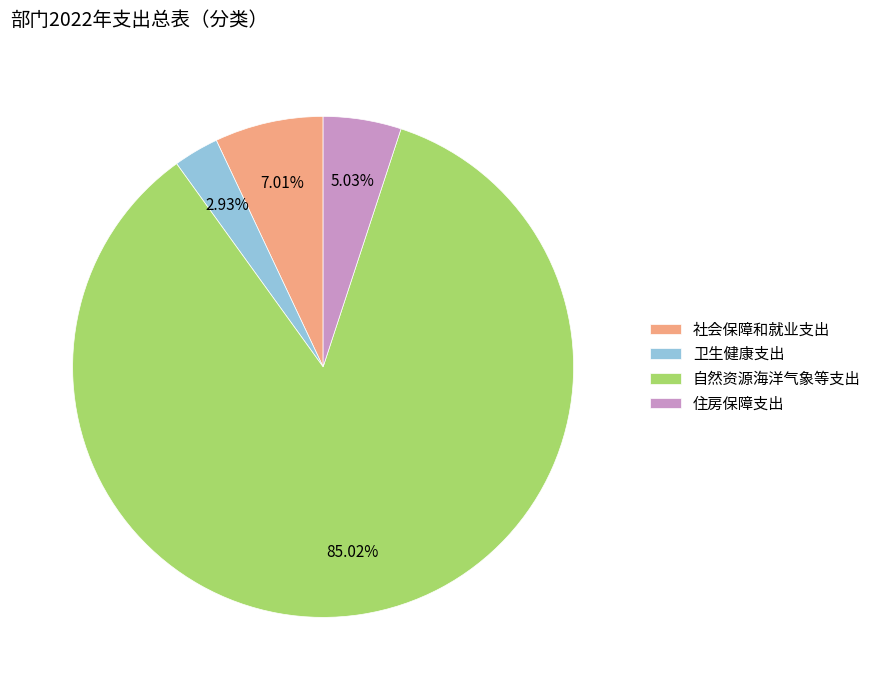

How many segments does this pie chart have?

4